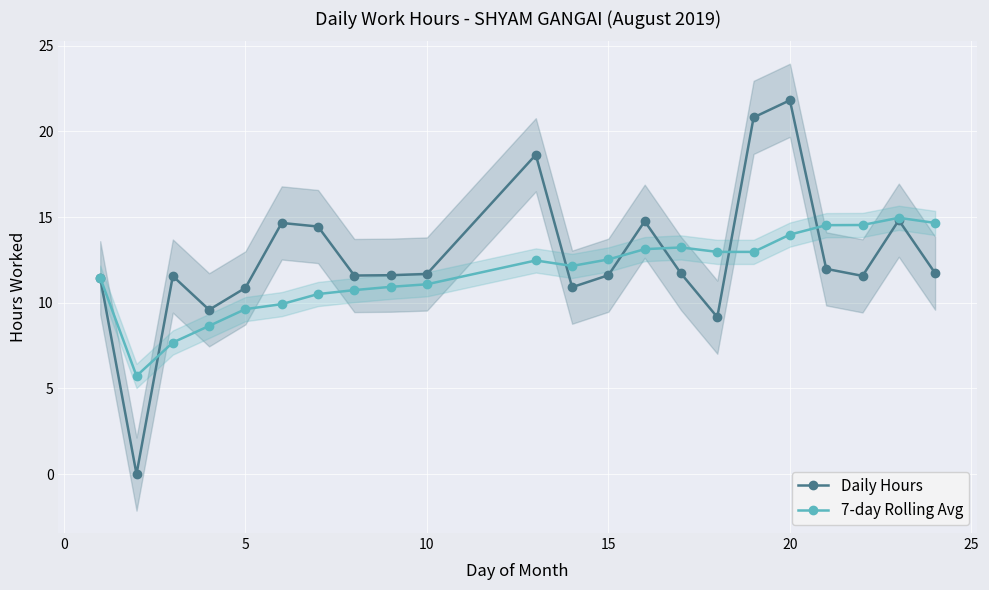

Is it true that 7-day Rolling Avg equals 11.1 at 10?

True